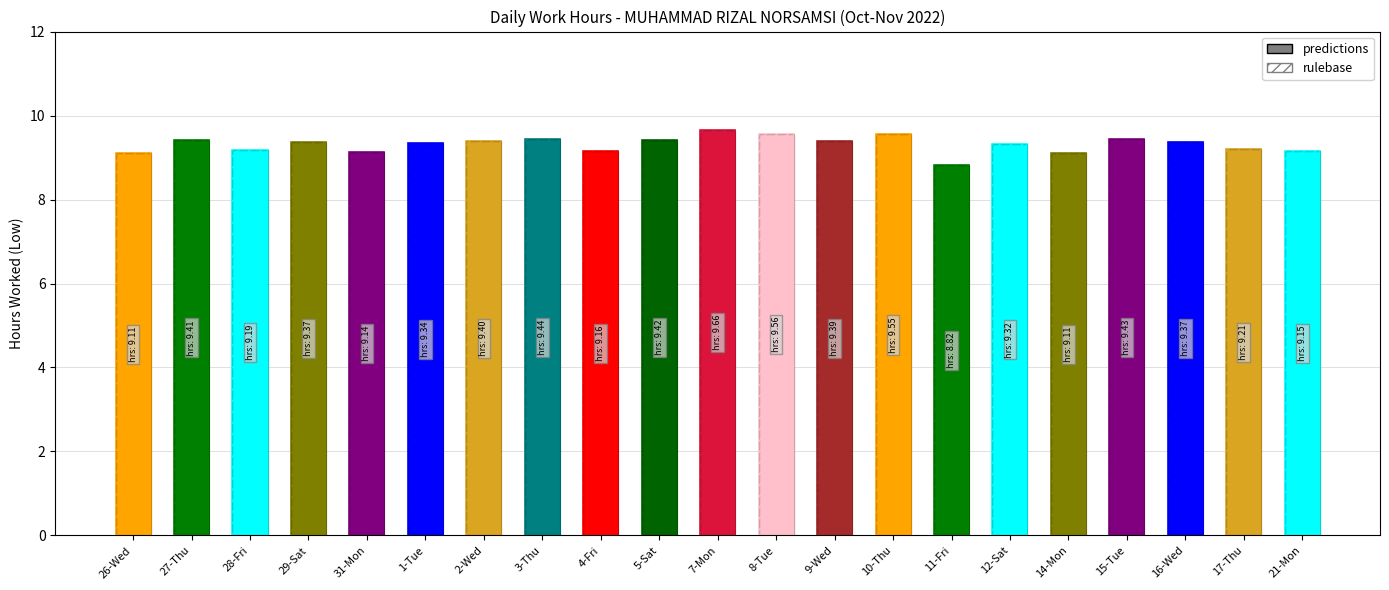

List the labels in order of value, largest first.

7-Mon, 8-Tue, 10-Thu, 3-Thu, 15-Tue, 5-Sat, 27-Thu, 2-Wed, 9-Wed, 29-Sat, 16-Wed, 1-Tue, 12-Sat, 17-Thu, 28-Fri, 4-Fri, 21-Mon, 31-Mon, 26-Wed, 14-Mon, 11-Fri